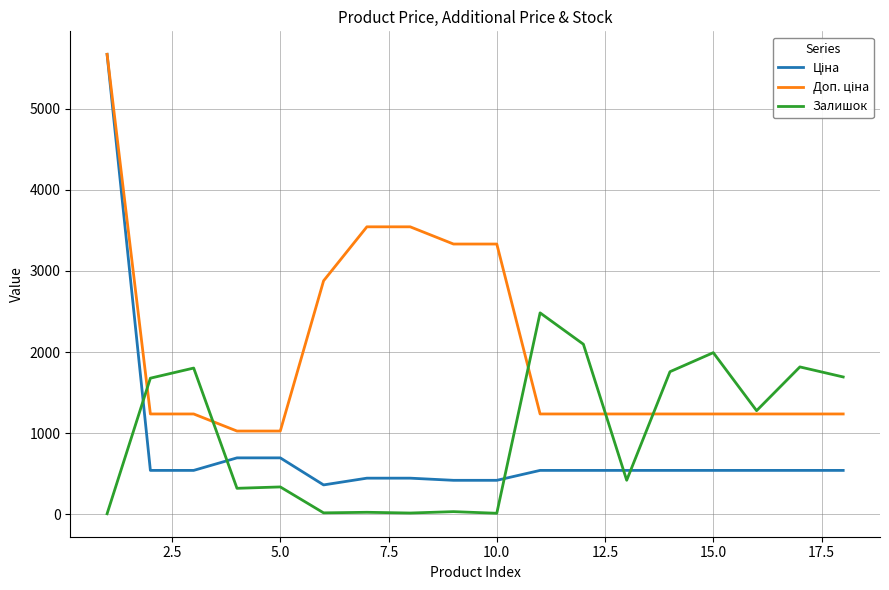

Does the chart display data point markers on the line(s)?

No